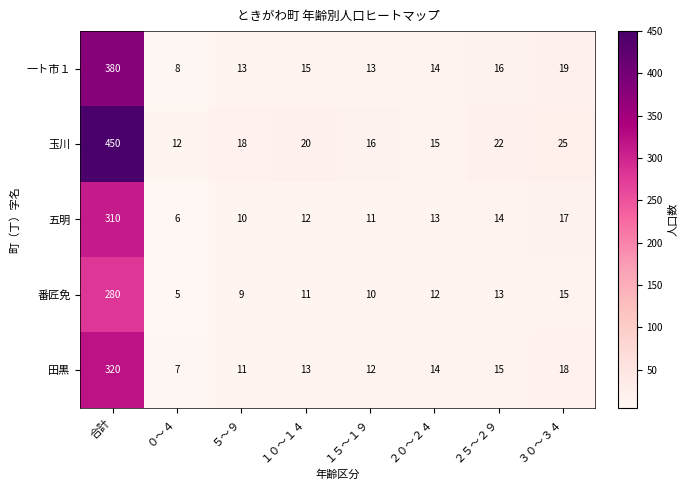

Where is 一ト市１ nearest to the value 194?

３０～３４